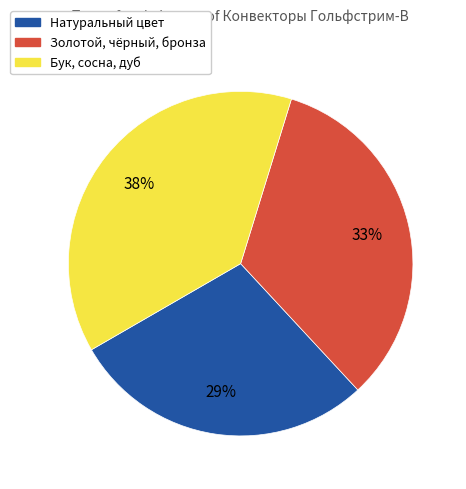

Is the sum of Золотой, чёрный, бронза and Бук, сосна, дуб greater than half?

Yes